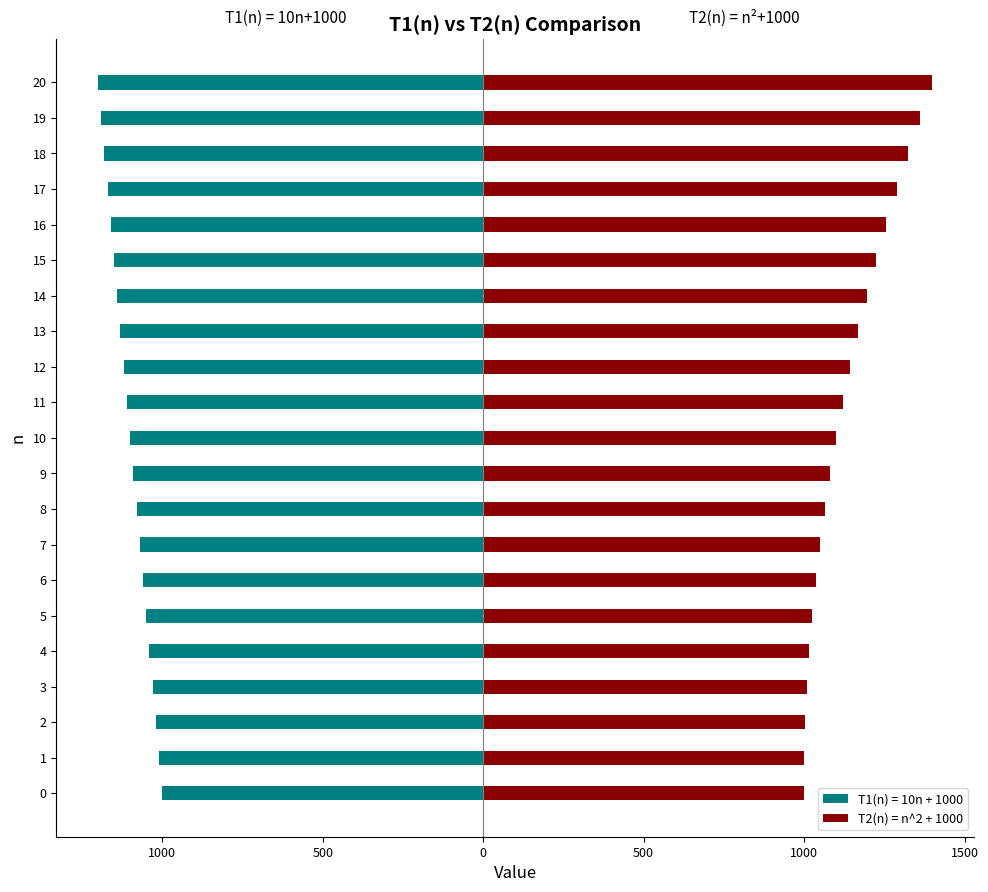

Approximately how many times larger is the value at 18 compared to 10?

1.2